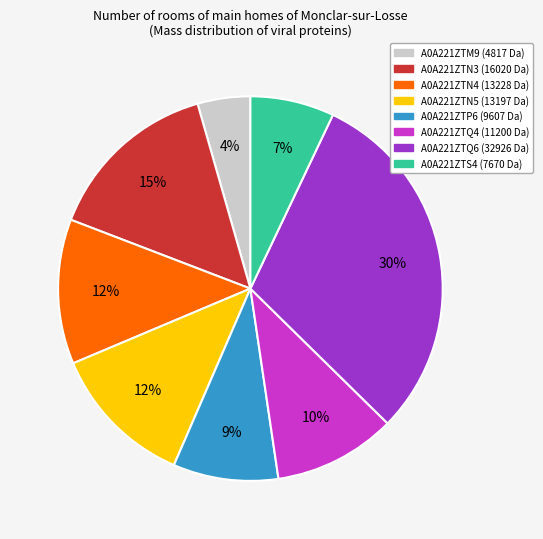

How many segments does this pie chart have?

8